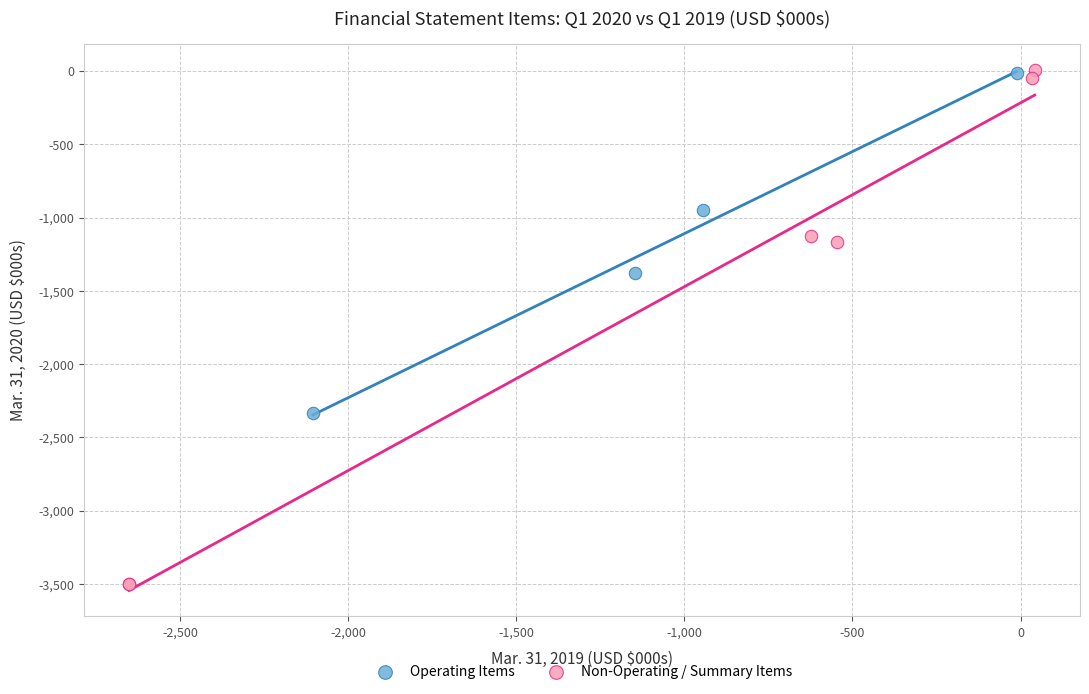

Which series has the widest spread of Y values?

Non-Operating / Summary Items